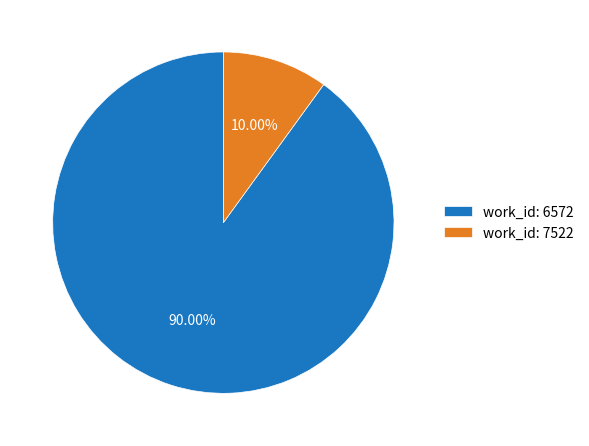

Is work_id: 7522 the majority of the pie?

No